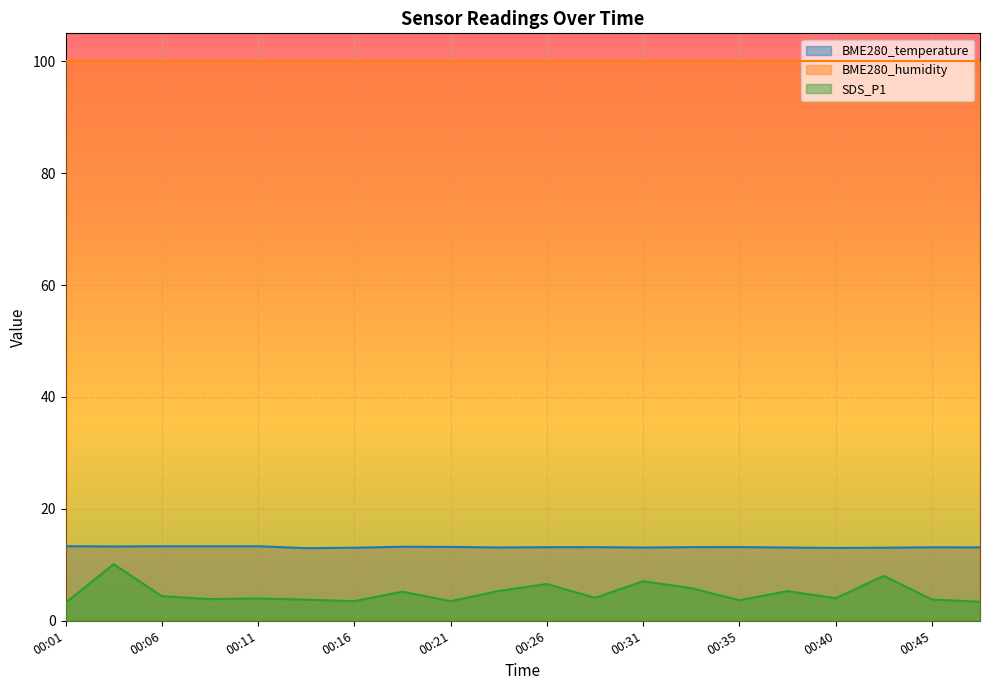

What value does the SDS_P1 series have at 00:18?

5.2